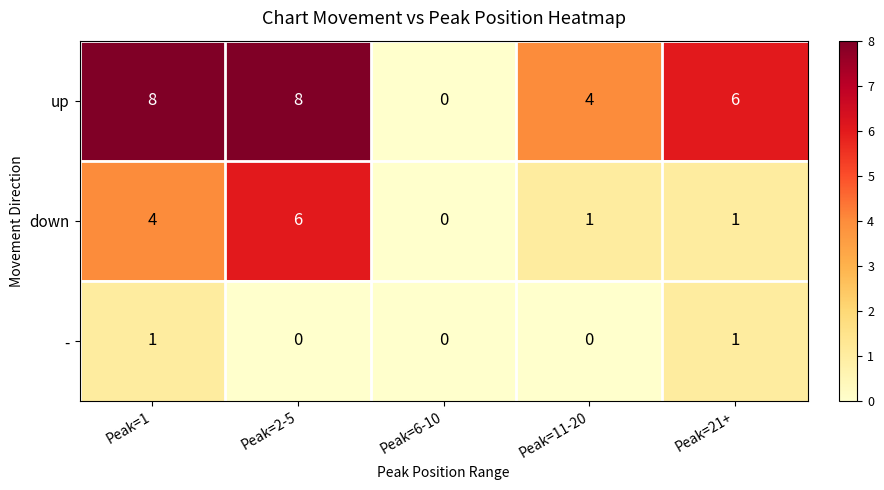

True or false: up has a value of 6 at Peak=21+.

True